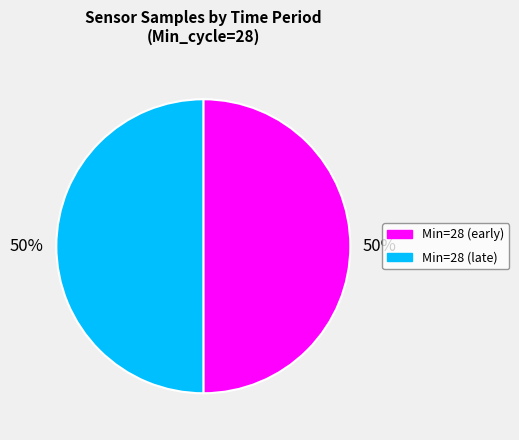

To the nearest percent, what is the combined percentage of Min=28 (late) and Min=28 (early)?

100%